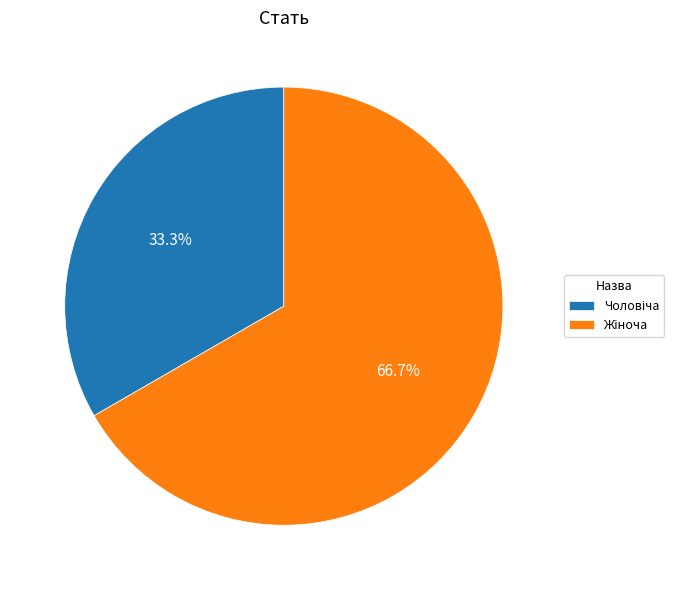

Is there any slice that represents more than half of the pie?

Yes